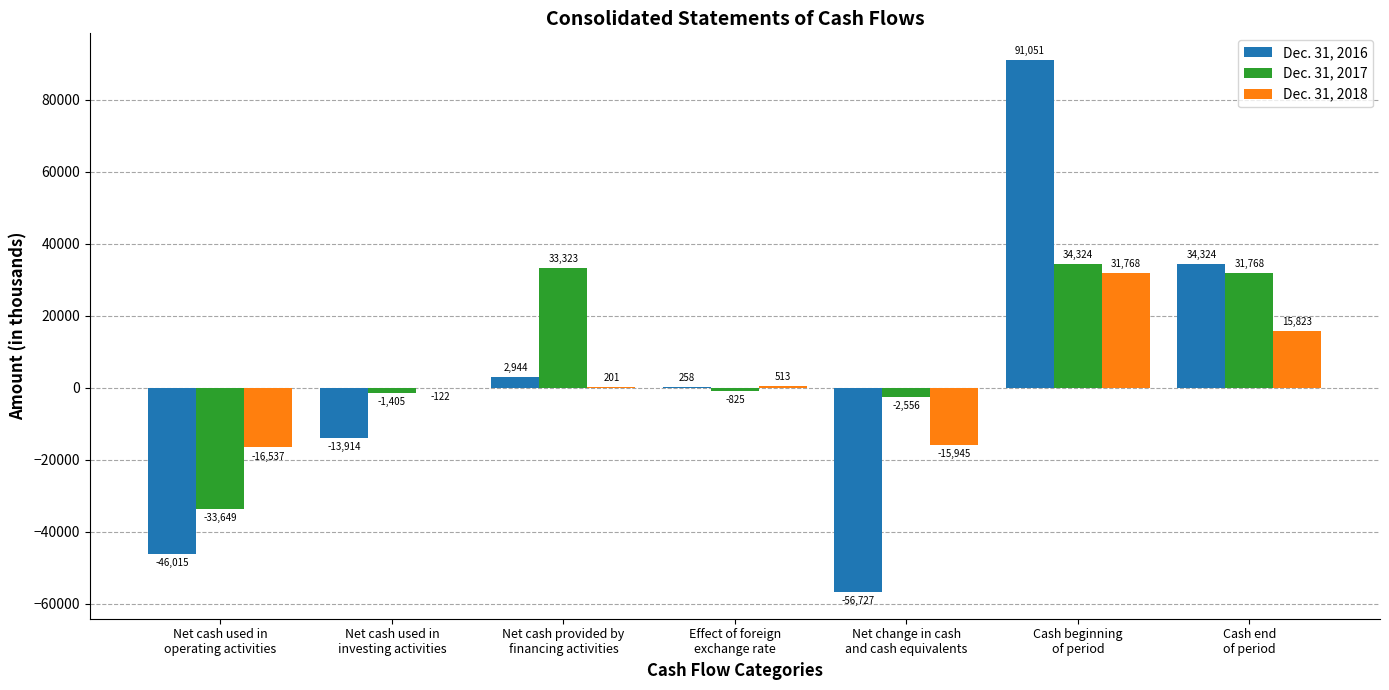

Which series has the largest total across all categories?

Dec. 31, 2017